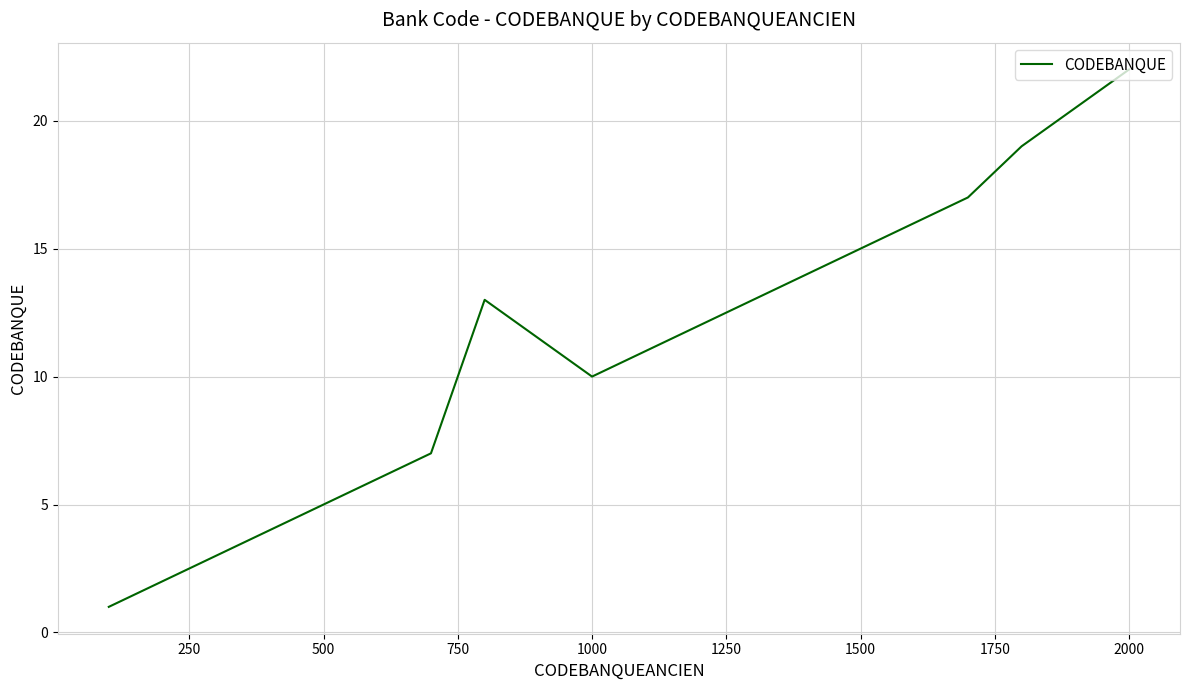

Reading left to right, list all the values displayed in this chart.

1	2	3	6	7	13	10	11	12	15	16	17	19	22